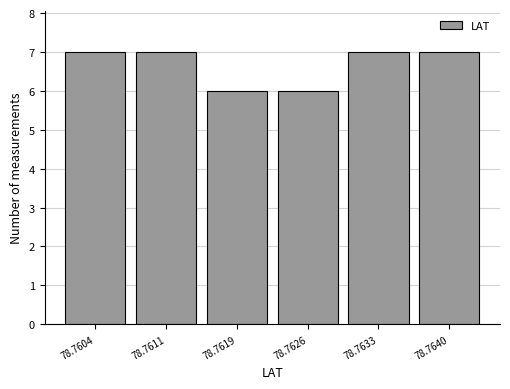

Reading left to right, extract all data points from this chart.

78.7604=7	78.7611=7	78.7619=6	78.7626=6	78.7633=7	78.7640=7